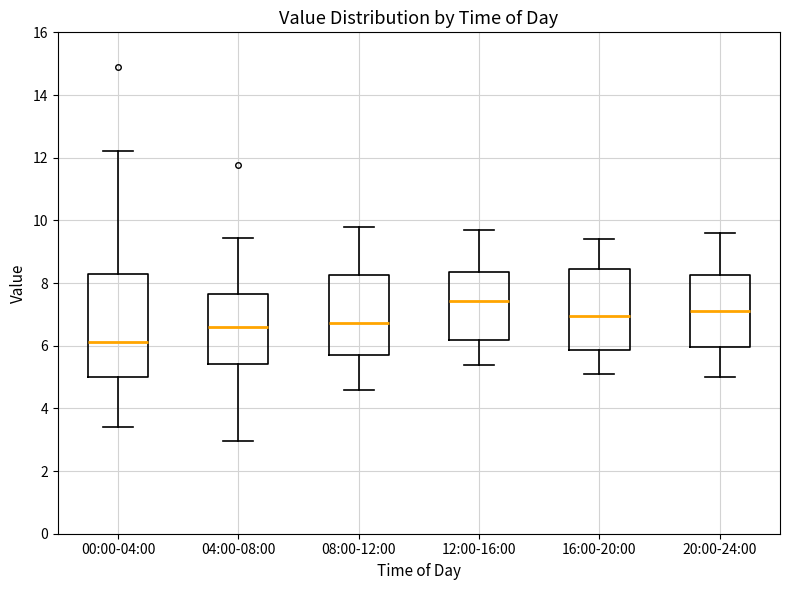

Reading left to right, transcribe this box plot: for each box, give where its median line is, the range the box spans, and where its two whiskers end, as read against the y-axis. The values are not printed on the chart, so give them approximately, as read against the axis.

00:00-04:00: median 6.2, box 5.0 to 8.2, whiskers 3.4 to 12.2
04:00-08:00: median 6.6, box 5.4 to 7.6, whiskers 3.0 to 9.4
08:00-12:00: median 6.8, box 5.8 to 8.2, whiskers 4.6 to 9.8
12:00-16:00: median 7.4, box 6.2 to 8.4, whiskers 5.4 to 9.8
16:00-20:00: median 7.0, box 5.8 to 8.4, whiskers 5.2 to 9.4
20:00-24:00: median 7.2, box 6.0 to 8.2, whiskers 5.0 to 9.6